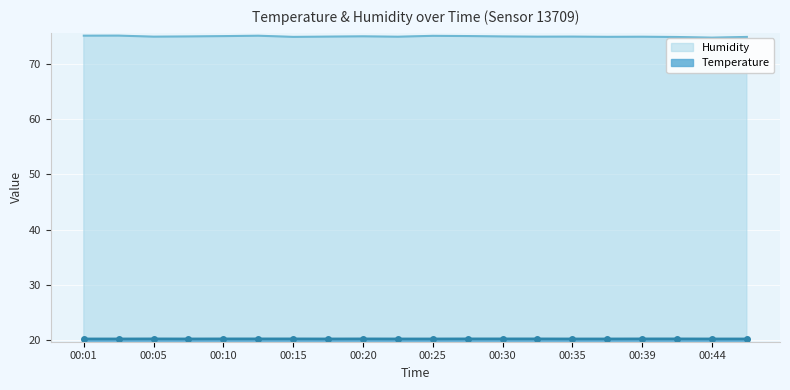

Which category has the lowest value across all series?

00:01